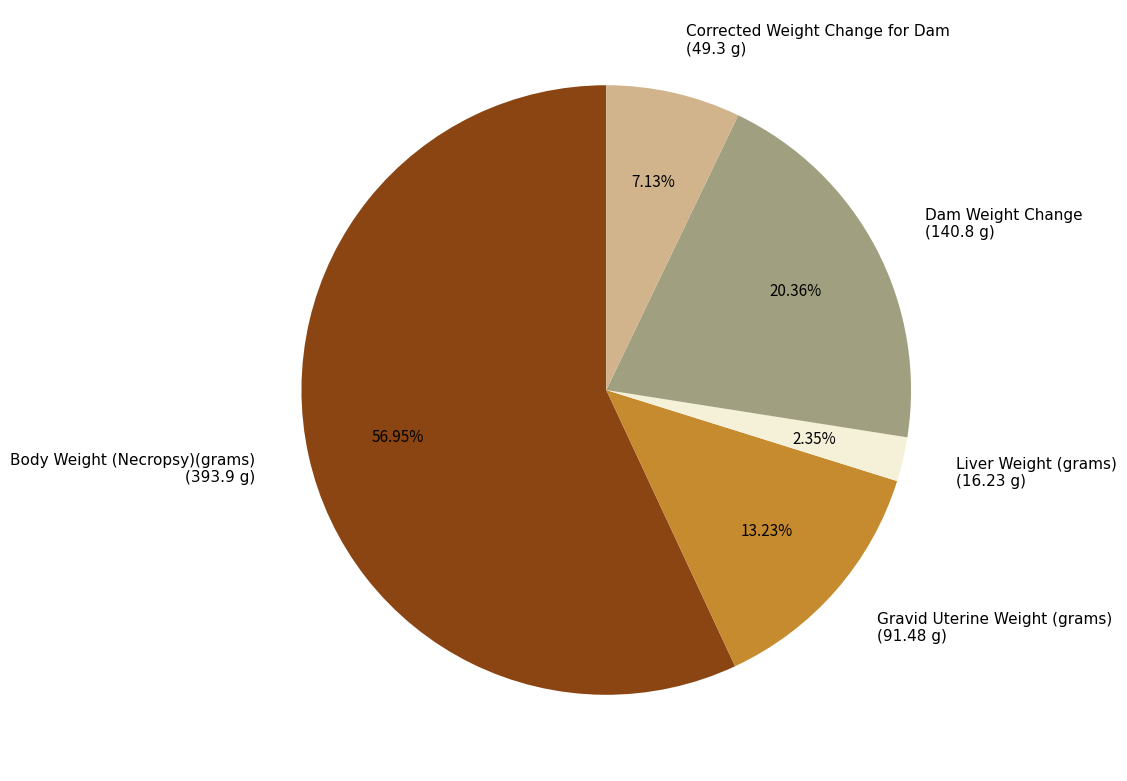

To the nearest percent, what percentage of the pie is Gravid Uterine Weight (grams)?

13%